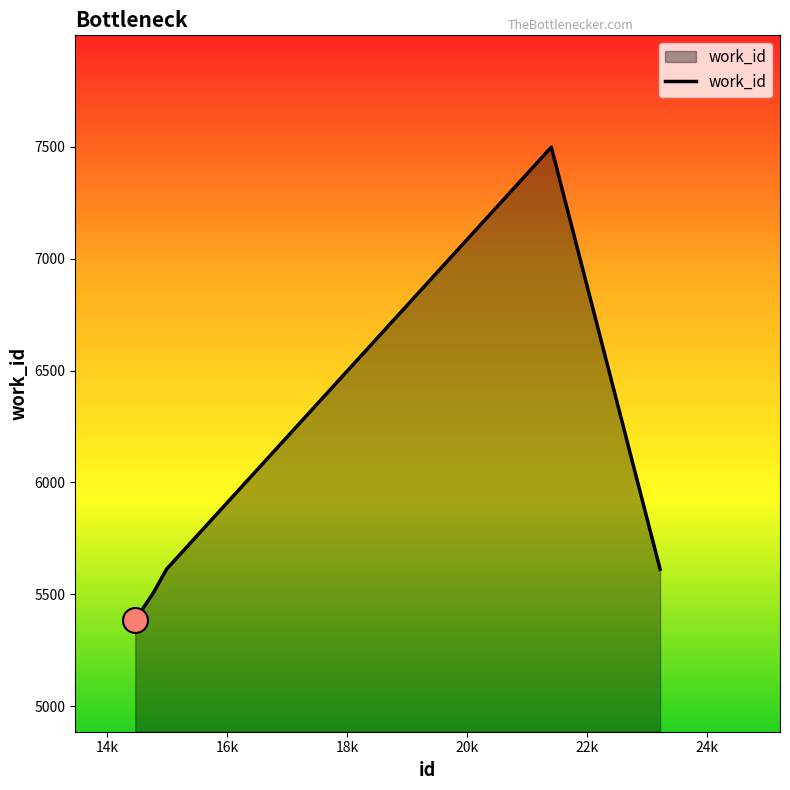

What is the minimum value shown in the chart?

5385